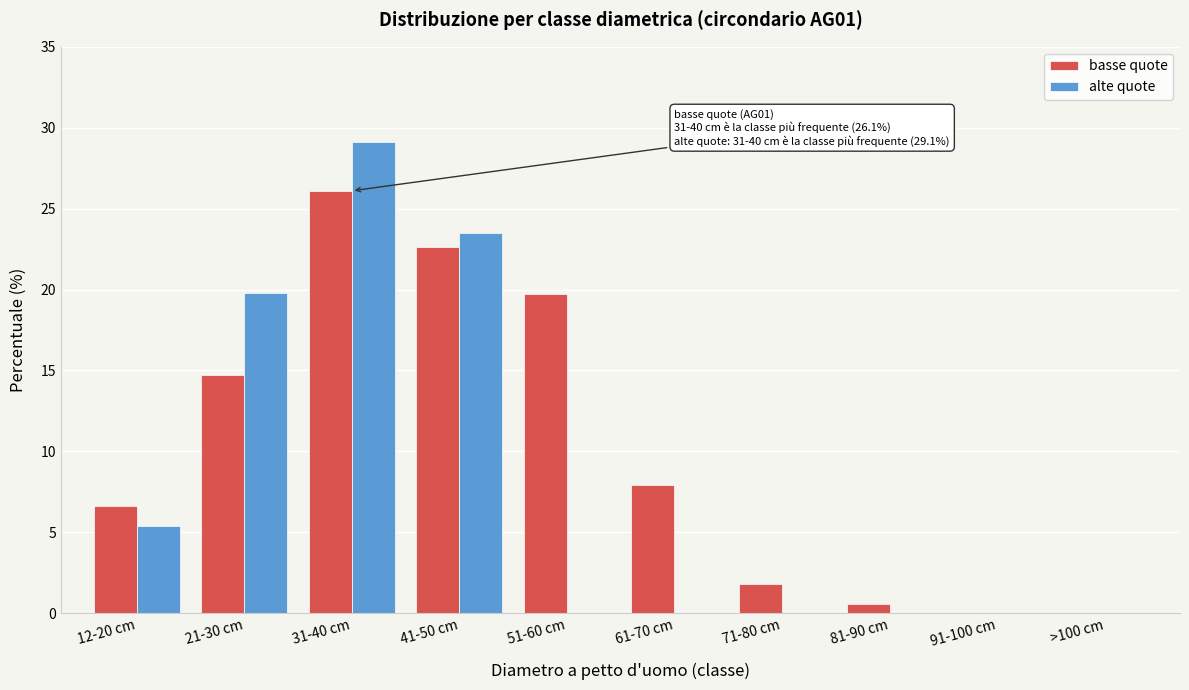

Reading left to right, list all the values displayed in this chart.

basse quote: 12-20 cm=6.6	21-30 cm=14.7	31-40 cm=26.1	41-50 cm=22.6	51-60 cm=19.7	61-70 cm=7.9	71-80 cm=1.8	81-90 cm=0.6	91-100 cm=0.0	>100 cm=0.0
alte quote: 12-20 cm=5.4	21-30 cm=19.8	31-40 cm=29.1	41-50 cm=23.5	51-60 cm=0.0	61-70 cm=0.0	71-80 cm=0.0	81-90 cm=0.0	91-100 cm=0.0	>100 cm=0.0